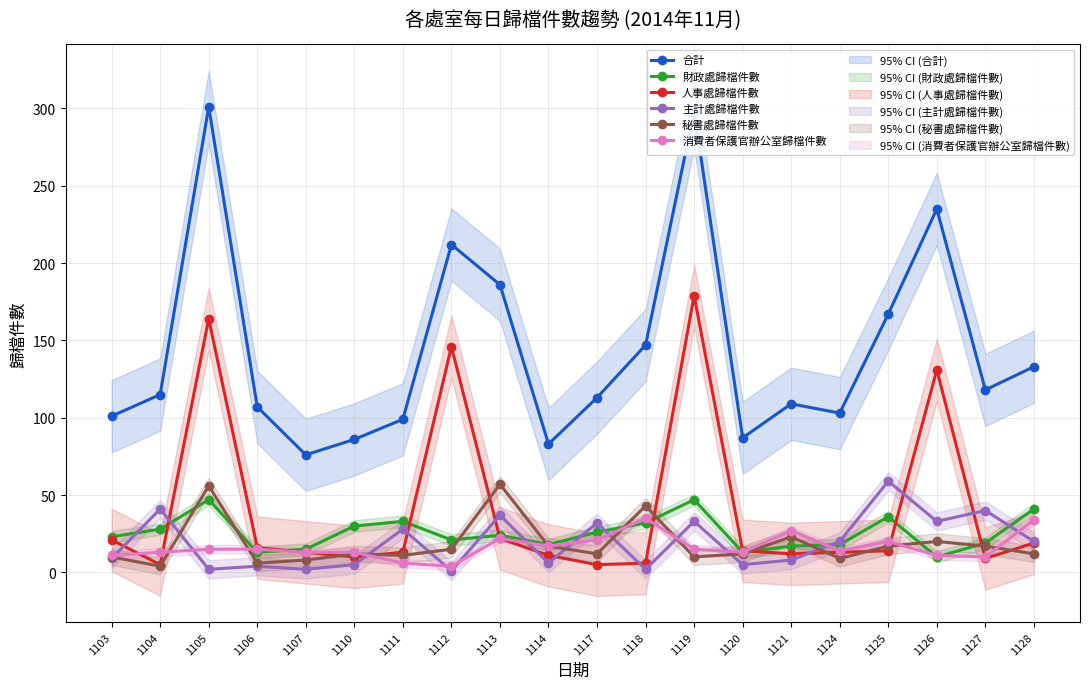

What is the maximum value for 人事處歸檔件數?

179